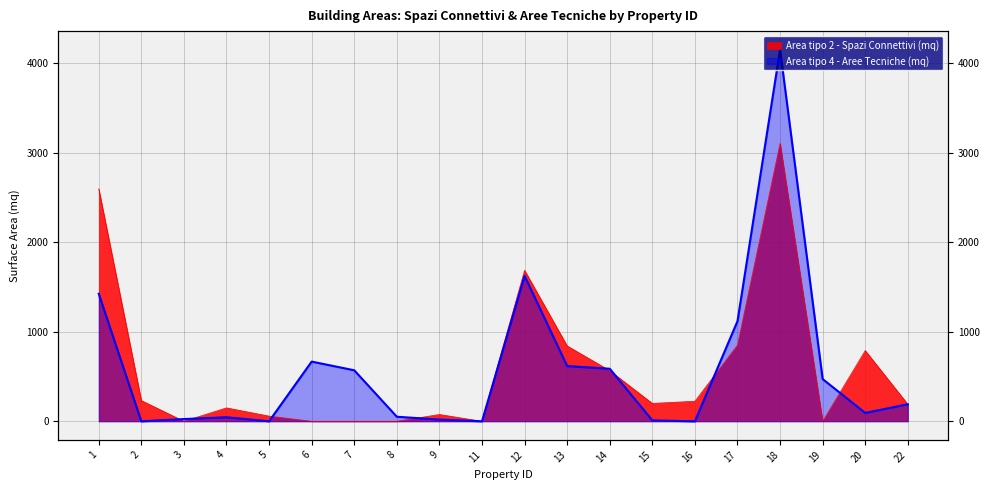

Which series has the widest spread of values?

Area tipo 4 - Aree Tecniche (mq)